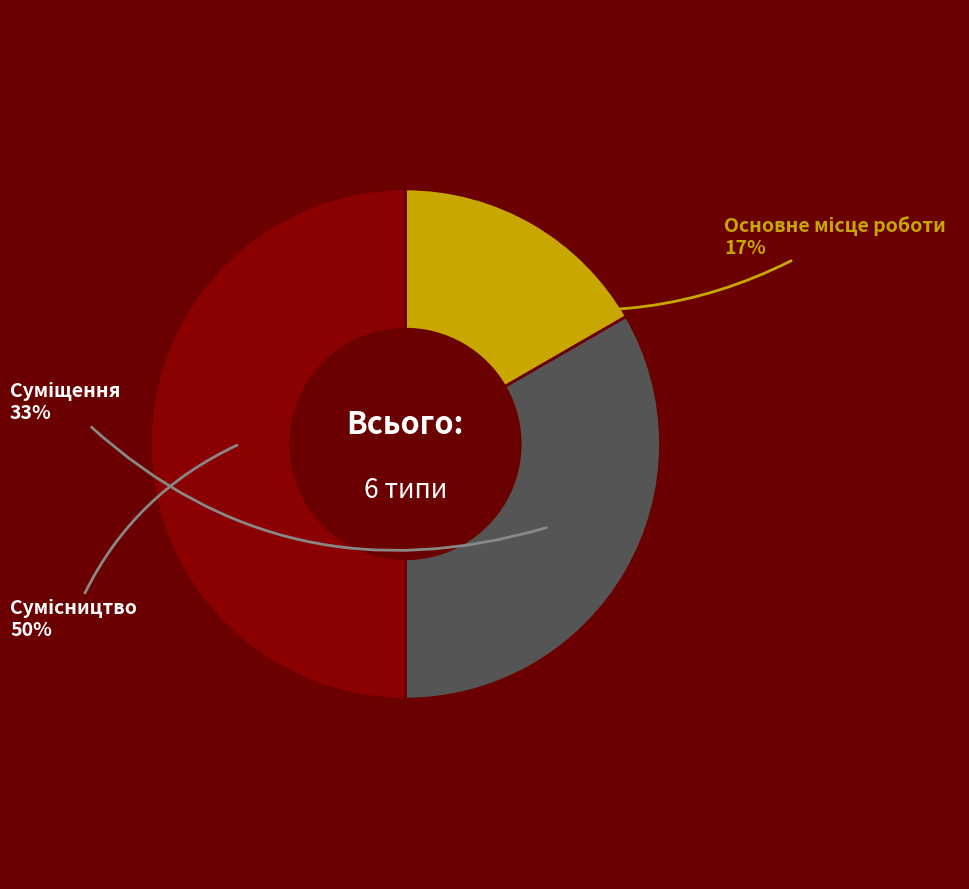

To the nearest percent, what is the average slice percentage?

33%